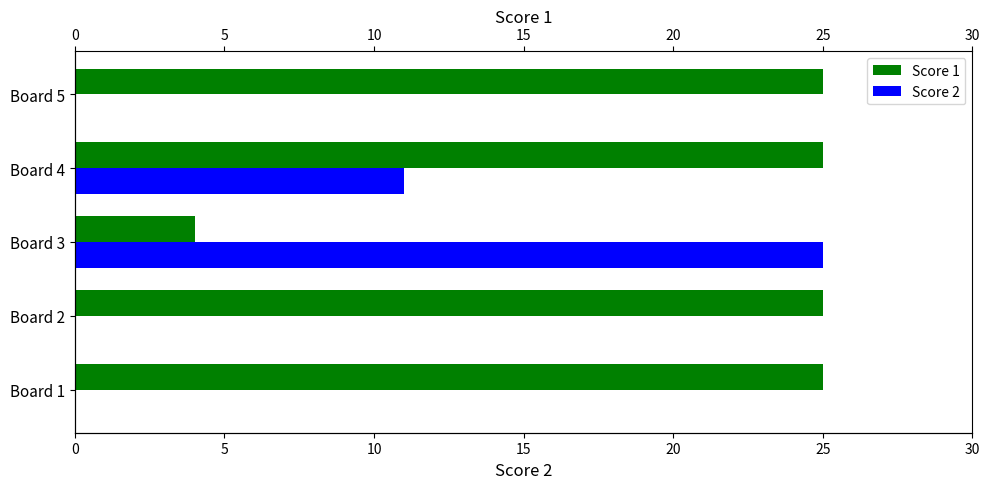

What are all the series names shown in the legend?

Score 1, Score 2